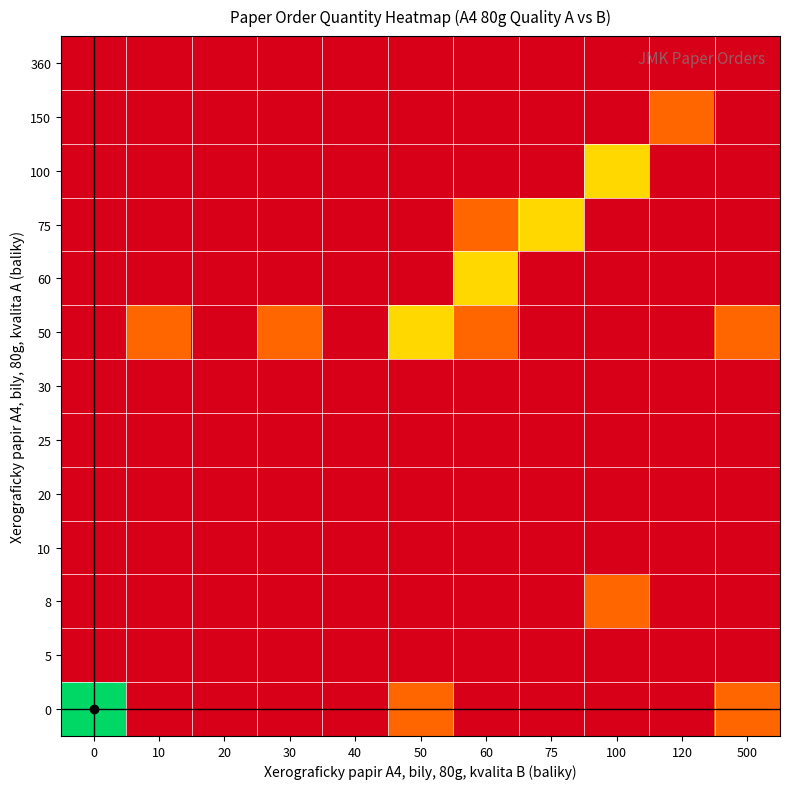

Reading left to right, what are all the values shown in this chart?

0: 0=3	10=0	20=0	30=0	40=0	50=1	60=0	75=0	100=0	120=0	500=1
5: 0=0	10=0	20=0	30=0	40=0	50=0	60=0	75=0	100=0	120=0	500=0
8: 0=0	10=0	20=0	30=0	40=0	50=0	60=0	75=0	100=1	120=0	500=0
10: 0=0	10=0	20=0	30=0	40=0	50=0	60=0	75=0	100=0	120=0	500=0
20: 0=0	10=0	20=0	30=0	40=0	50=0	60=0	75=0	100=0	120=0	500=0
25: 0=0	10=0	20=0	30=0	40=0	50=0	60=0	75=0	100=0	120=0	500=0
30: 0=0	10=0	20=0	30=0	40=0	50=0	60=0	75=0	100=0	120=0	500=0
50: 0=0	10=1	20=0	30=1	40=0	50=2	60=1	75=0	100=0	120=0	500=1
60: 0=0	10=0	20=0	30=0	40=0	50=0	60=2	75=0	100=0	120=0	500=0
75: 0=0	10=0	20=0	30=0	40=0	50=0	60=1	75=2	100=0	120=0	500=0
100: 0=0	10=0	20=0	30=0	40=0	50=0	60=0	75=0	100=2	120=0	500=0
150: 0=0	10=0	20=0	30=0	40=0	50=0	60=0	75=0	100=0	120=1	500=0
360: 0=0	10=0	20=0	30=0	40=0	50=0	60=0	75=0	100=0	120=0	500=0